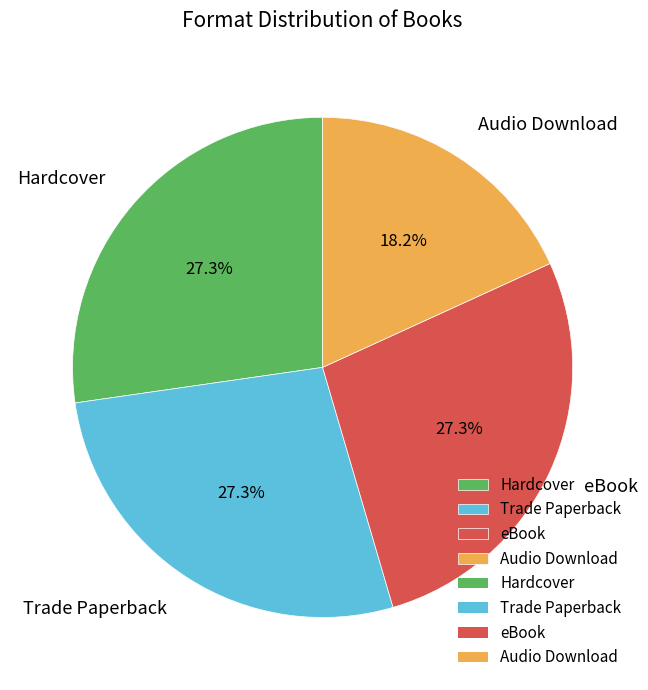

Do Trade Paperback and eBook together represent more than half of the pie?

Yes